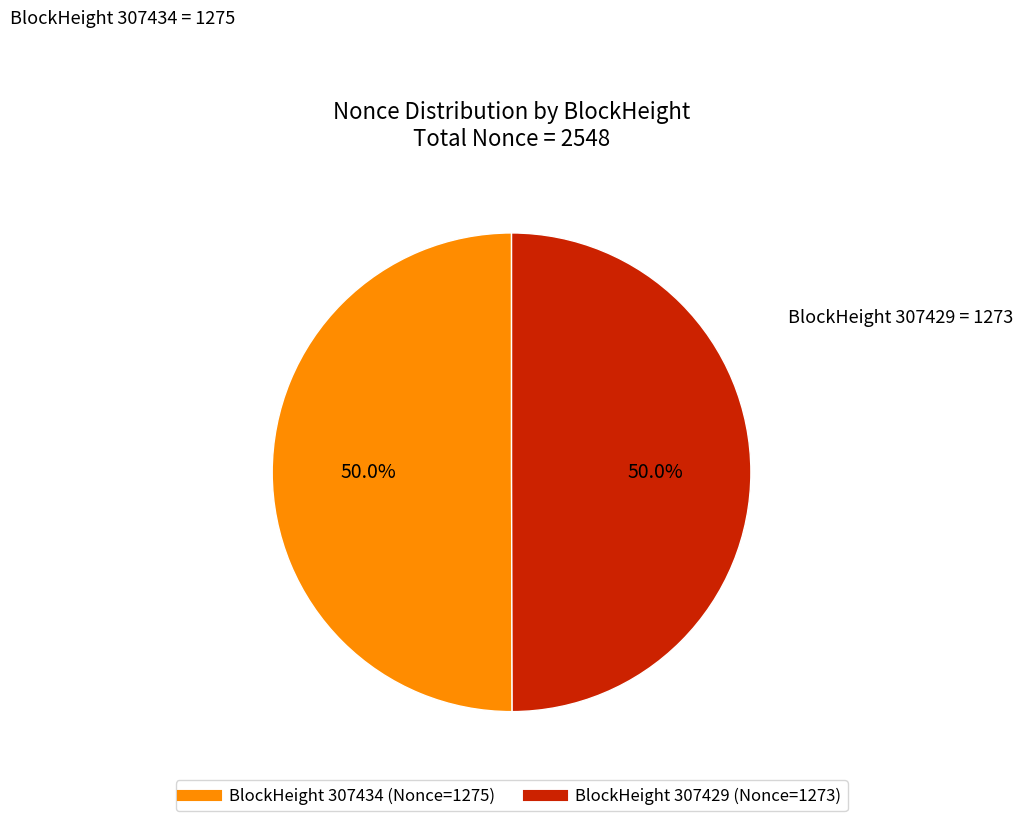

How many slices are in this pie chart?

2